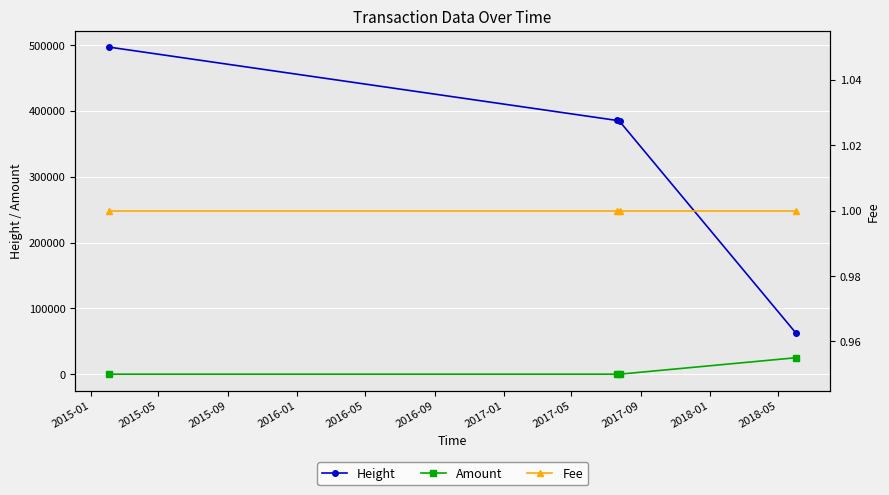

Does the chart display data point markers on the line(s)?

Yes